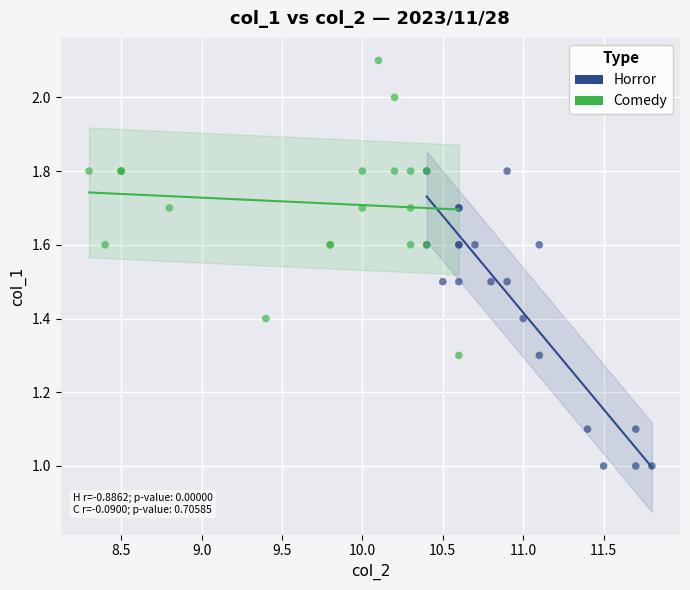

Which series contains the highest Y value?

Comedy